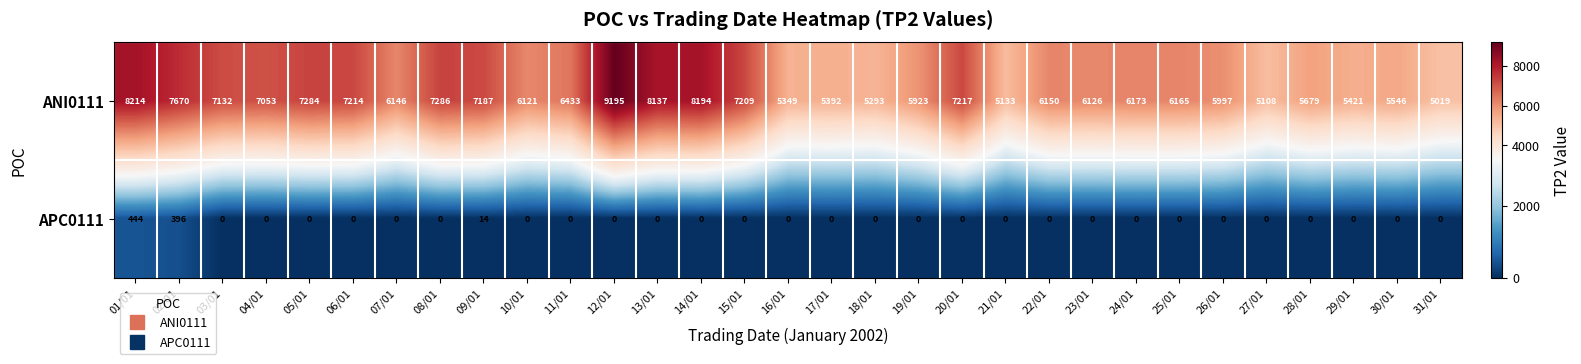

Count the number of data series in this chart.

2